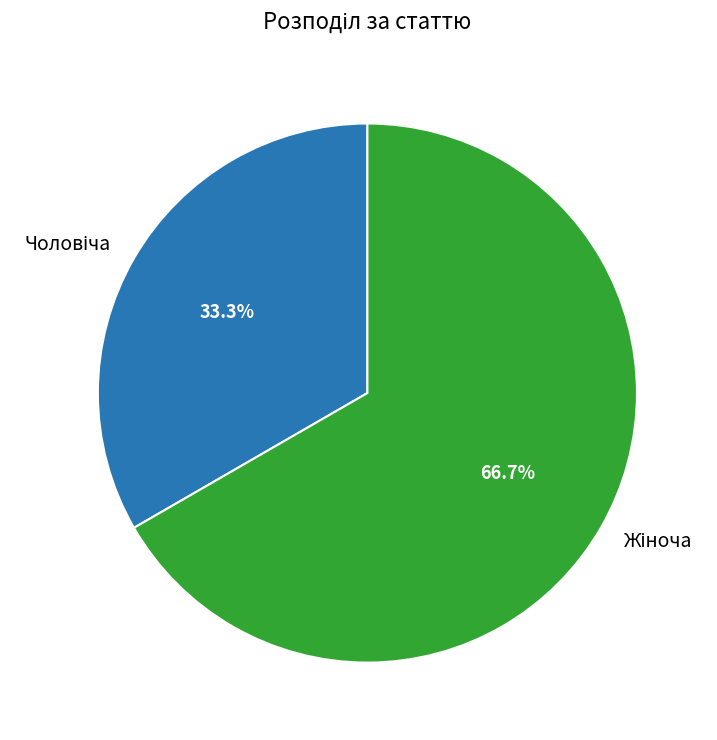

Does any single category account for the majority?

Yes